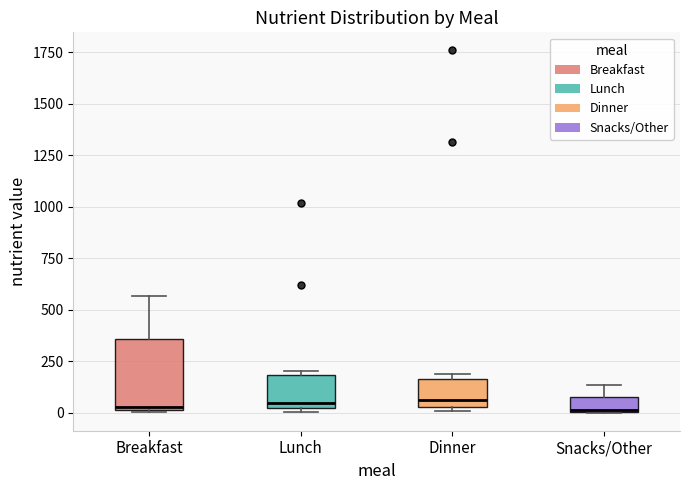

Which box is the tallest, from its lower edge to its upper edge?

Breakfast